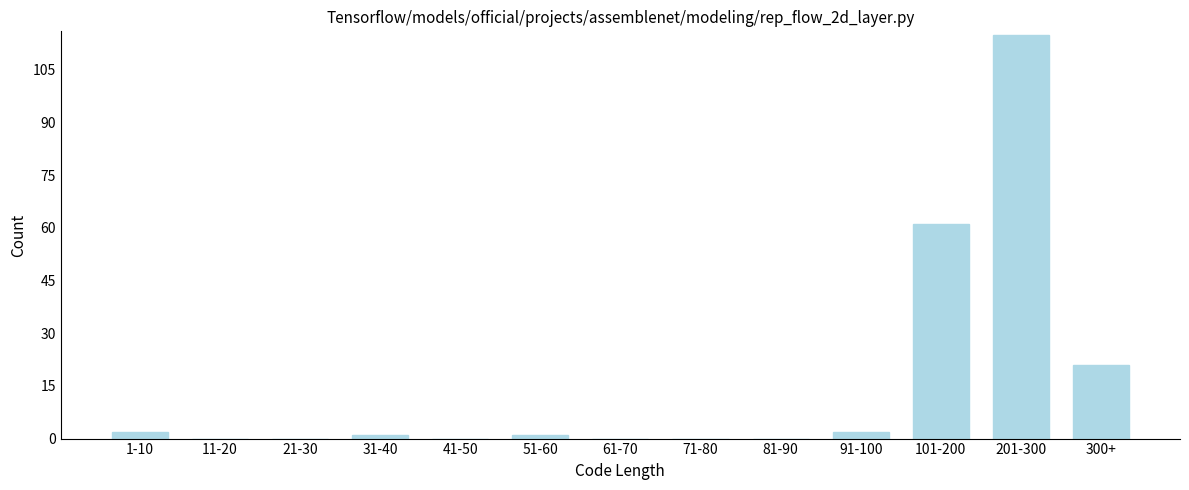

Reading right to left, extract all data points from this chart.

300+=21	201-300=115	101-200=61	91-100=2	81-90=0	71-80=0	61-70=0	51-60=1	41-50=0	31-40=1	21-30=0	11-20=0	1-10=2